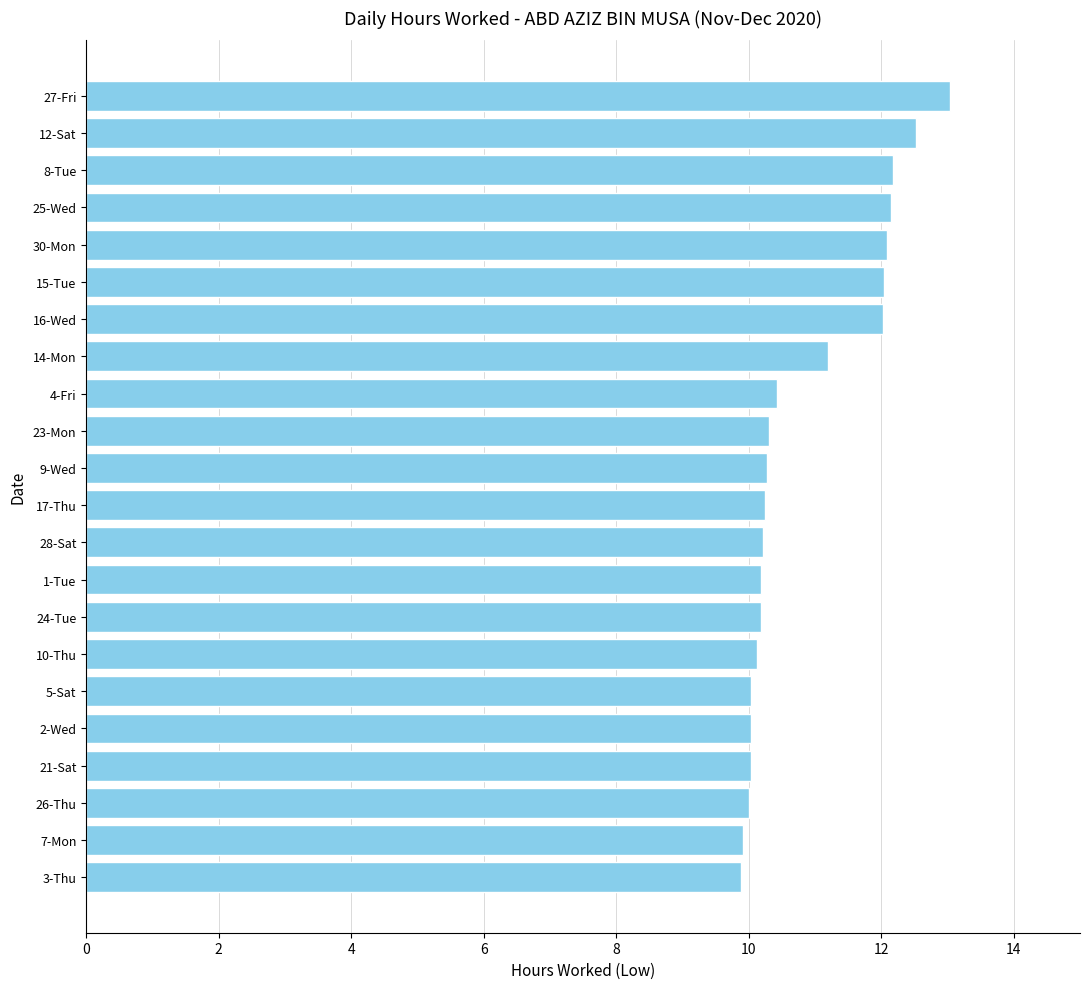

What is the average value?

10.9